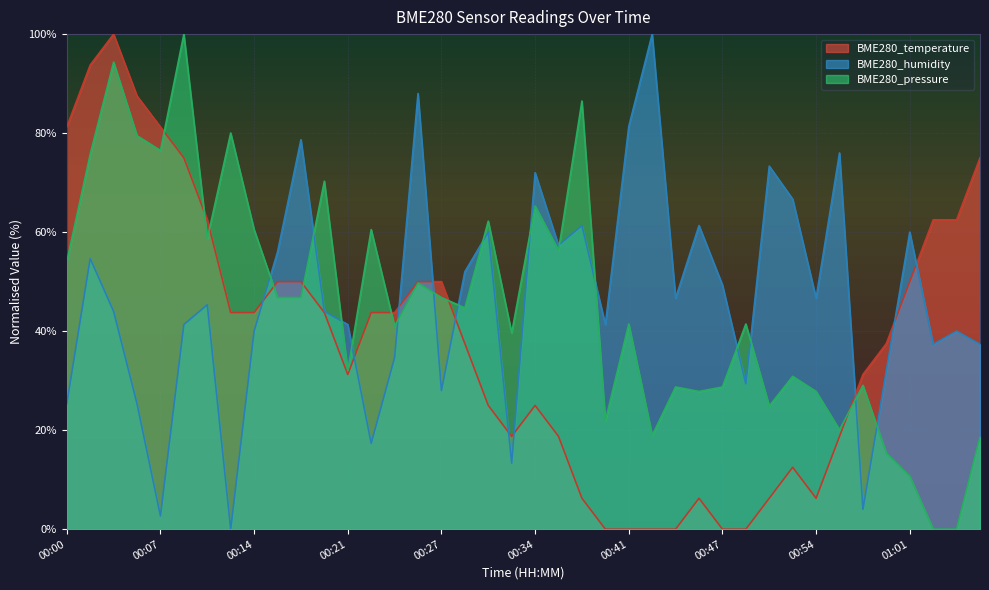

What is the sum of the BME280_temperature values at 00:14 and 00:04?

143.8